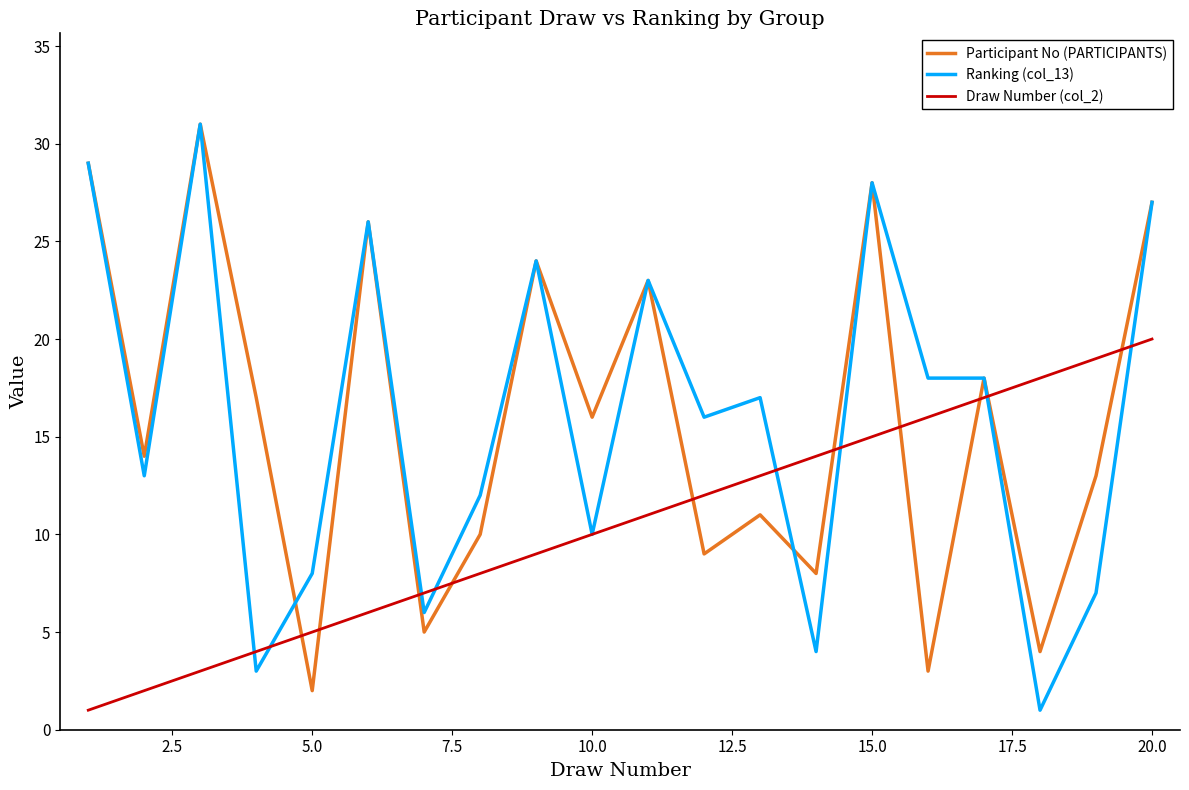

Which category has the lowest value in the Participant No (PARTICIPANTS) series?

5.0